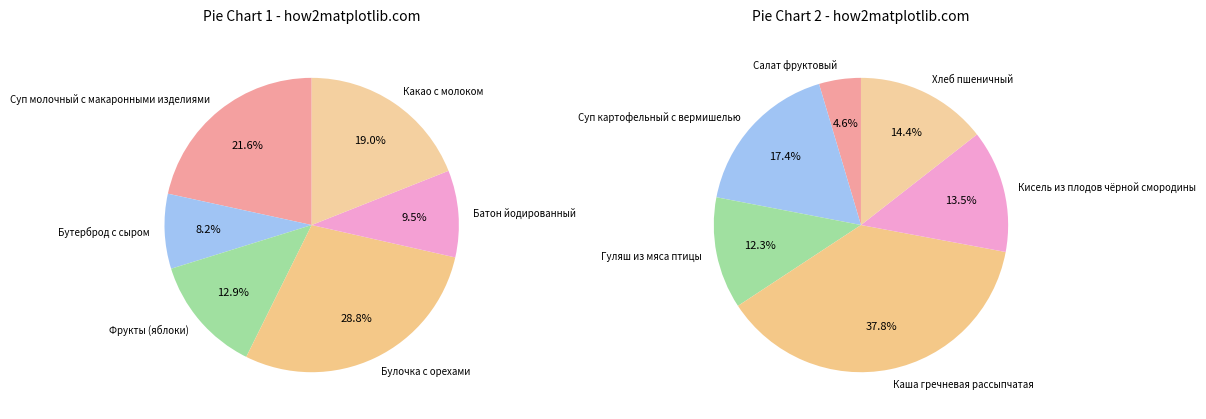

What is the change in value from Булочка с орехами to Каша гречневая рассыпчатая?

+88.3